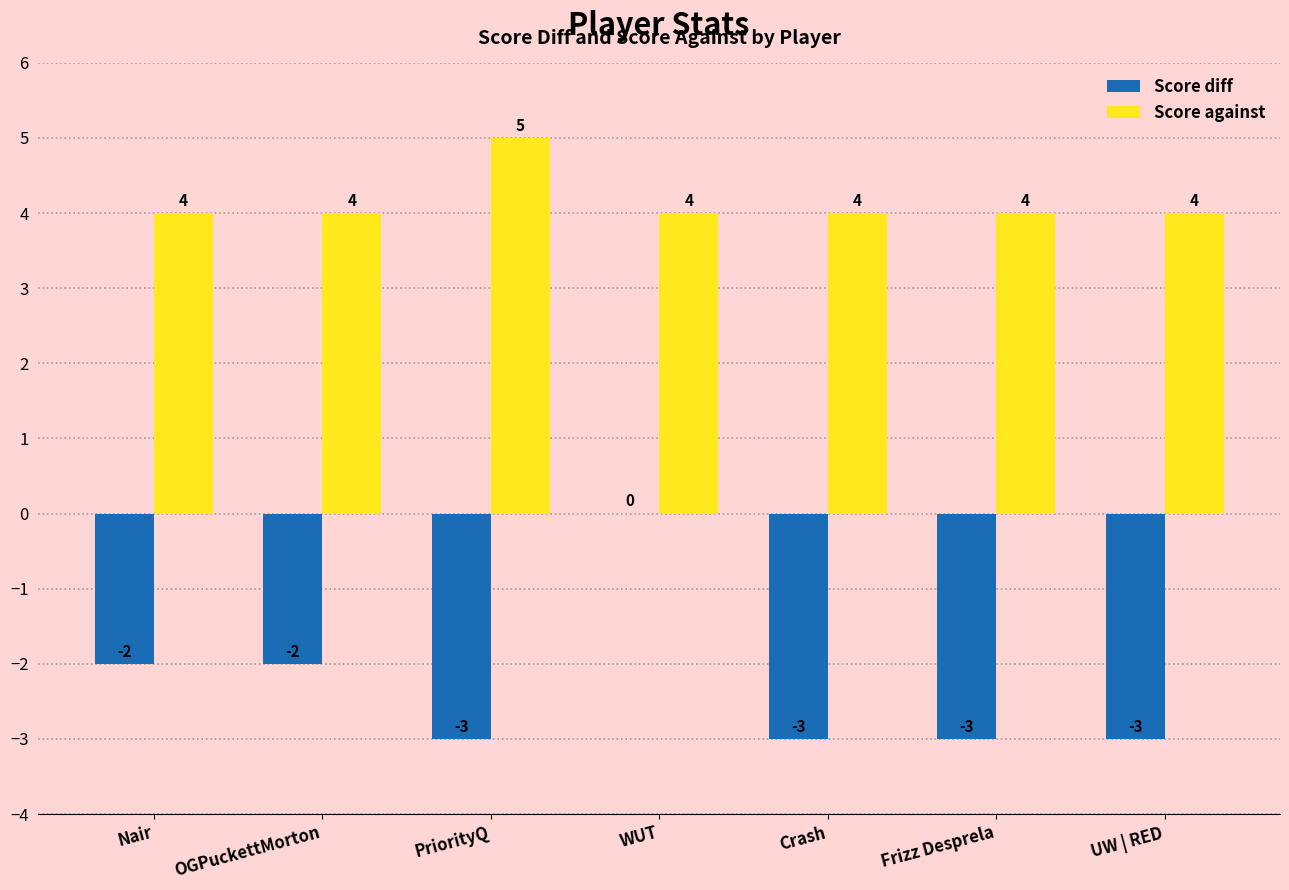

Count the Score diff values in the range -3 to -2.

6